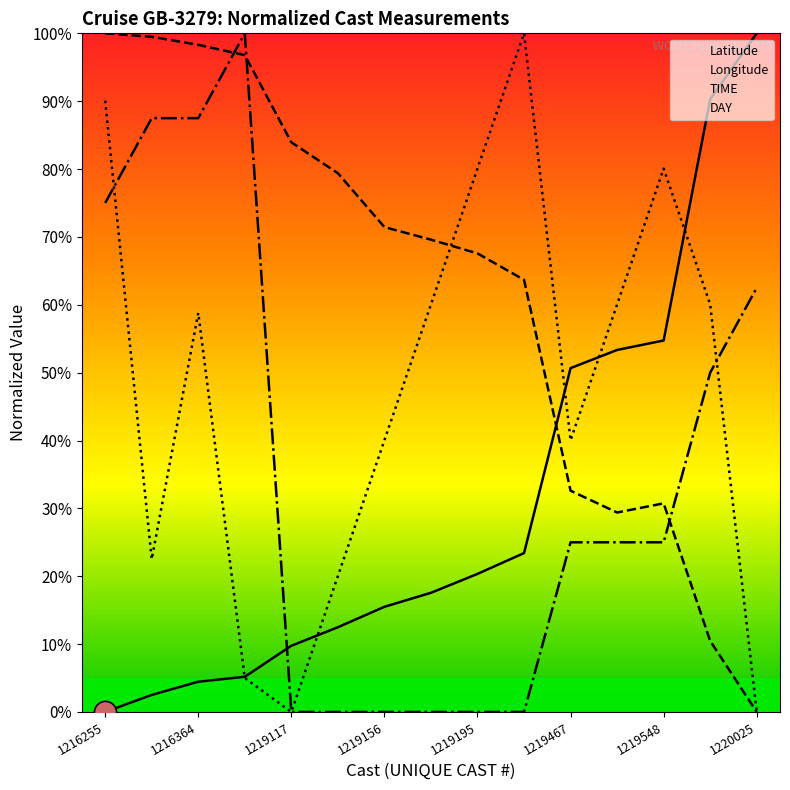

How many lines are shown in the chart?

4